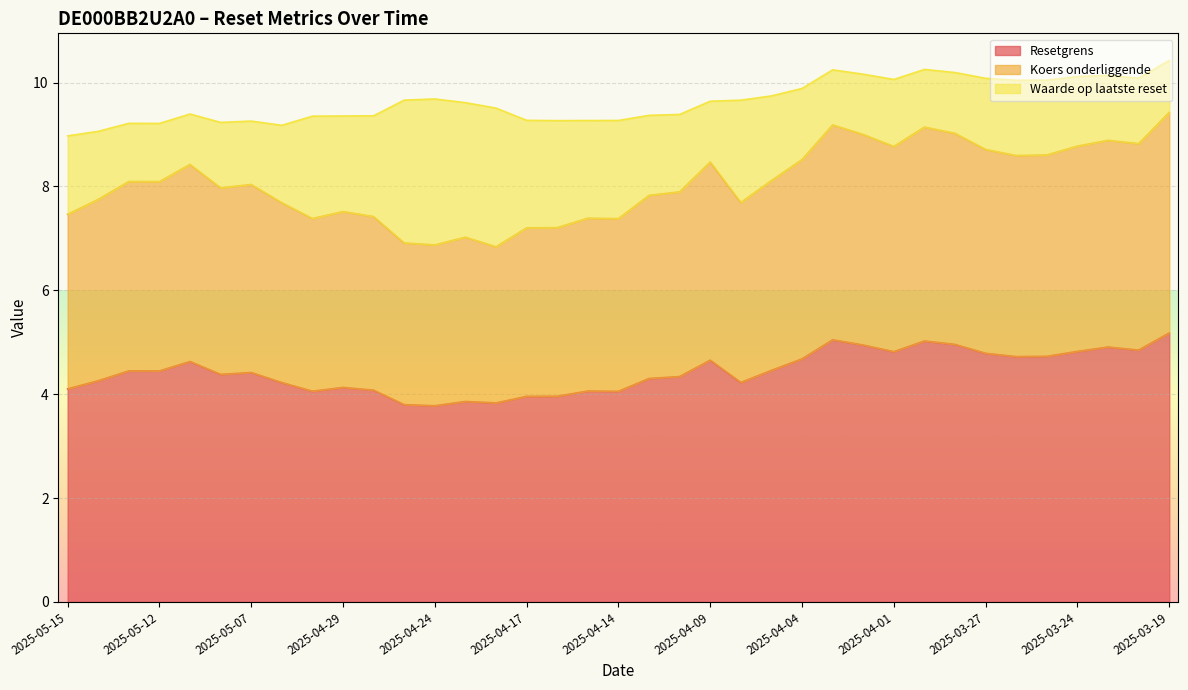

What are all the series names shown in the legend?

Resetgrens, Koers onderliggende, Waarde op laatste reset